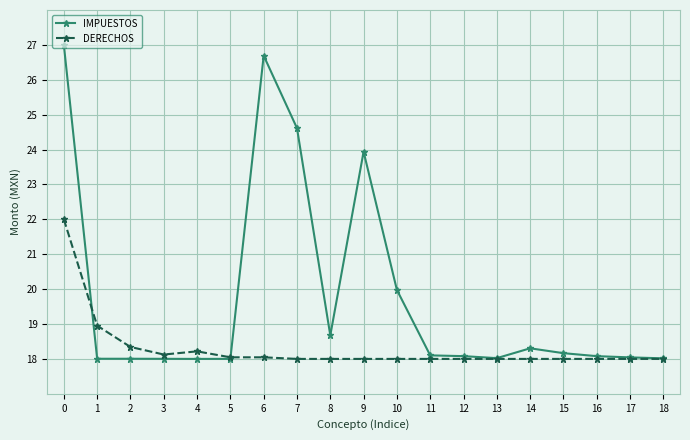

Which series has the largest total across all categories?

IMPUESTOS